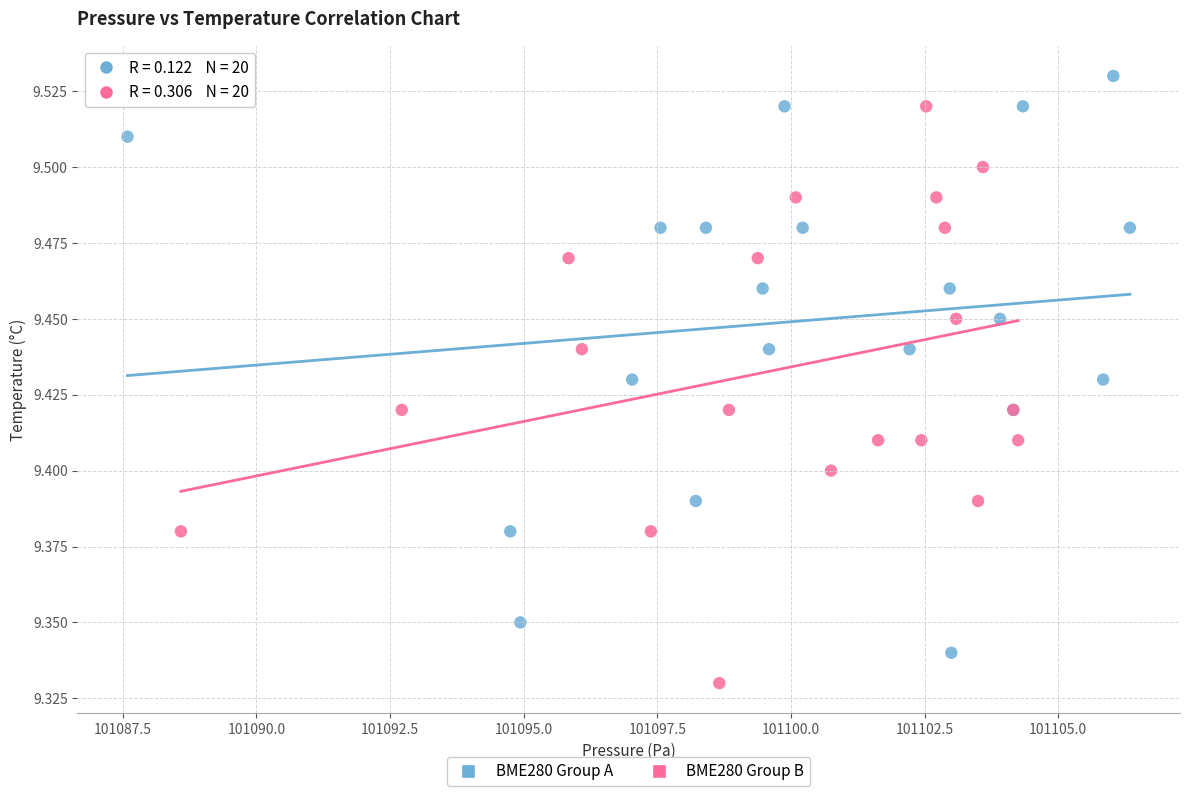

Which series contains the highest Y value?

BME280 Group A